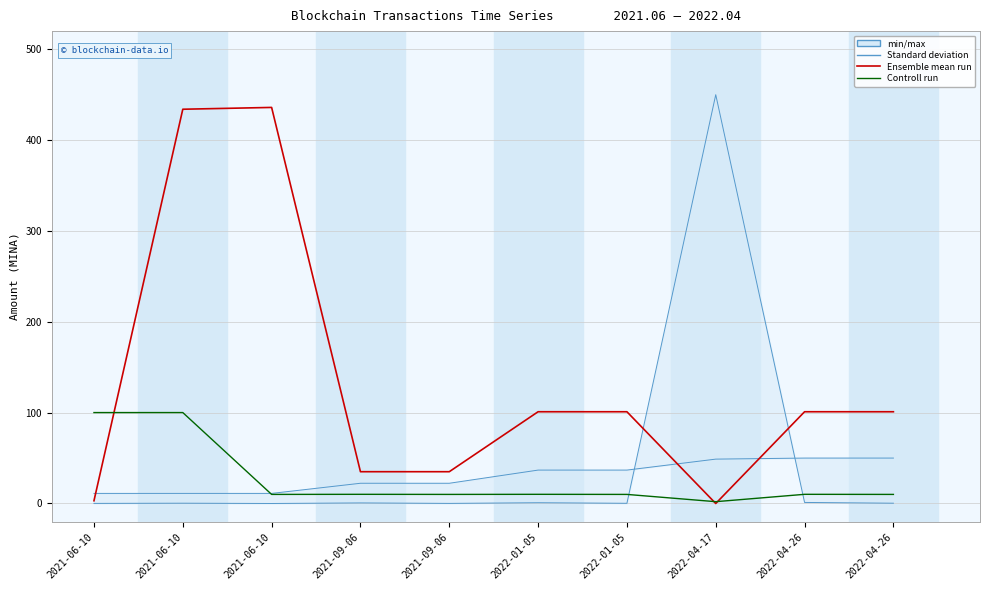

Which has a higher value, 2022-01-05 or 2022-04-17?

2022-01-05